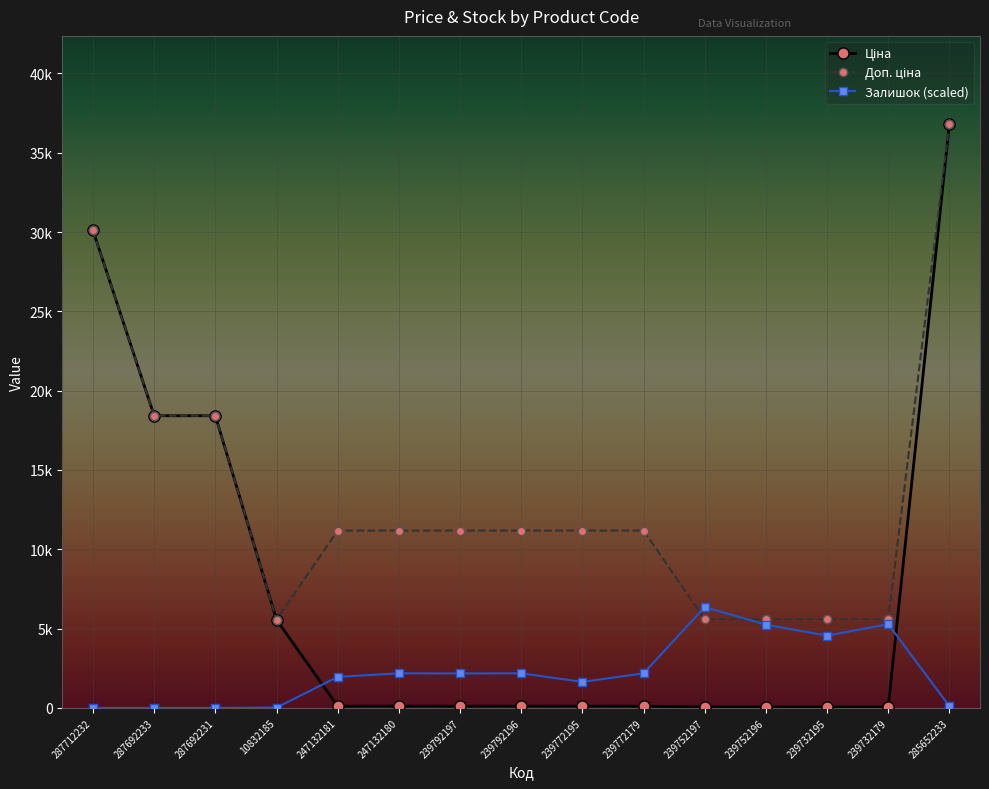

Is this an area chart (filled region under the line)?

No